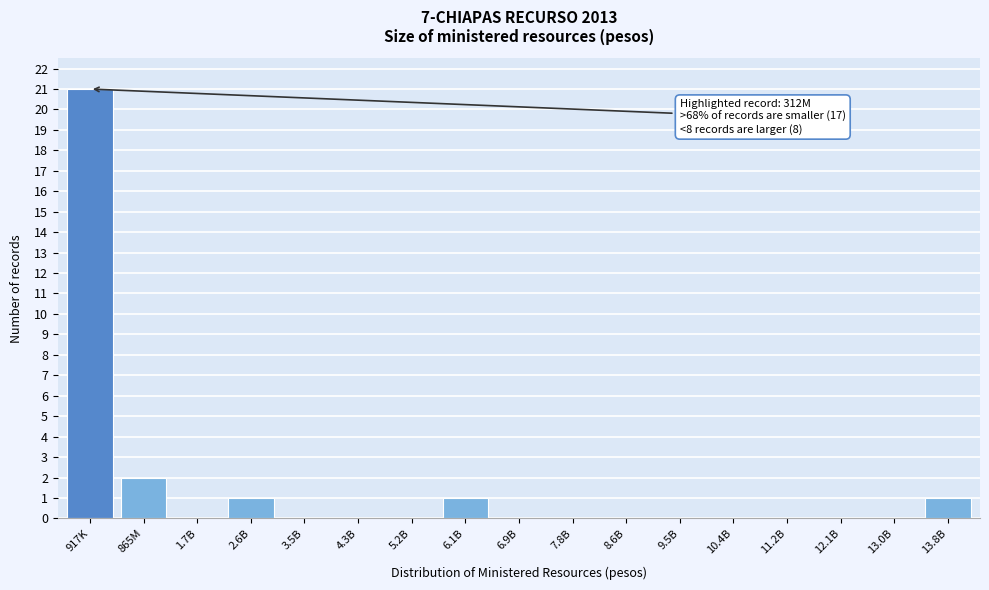

Reading left to right, extract all data points from this chart.

917K=21	865M=2	1.7B=0	2.6B=1	3.5B=0	4.3B=0	5.2B=0	6.1B=1	6.9B=0	7.8B=0	8.6B=0	9.5B=0	10.4B=0	11.2B=0	12.1B=0	13.0B=0	13.8B=1